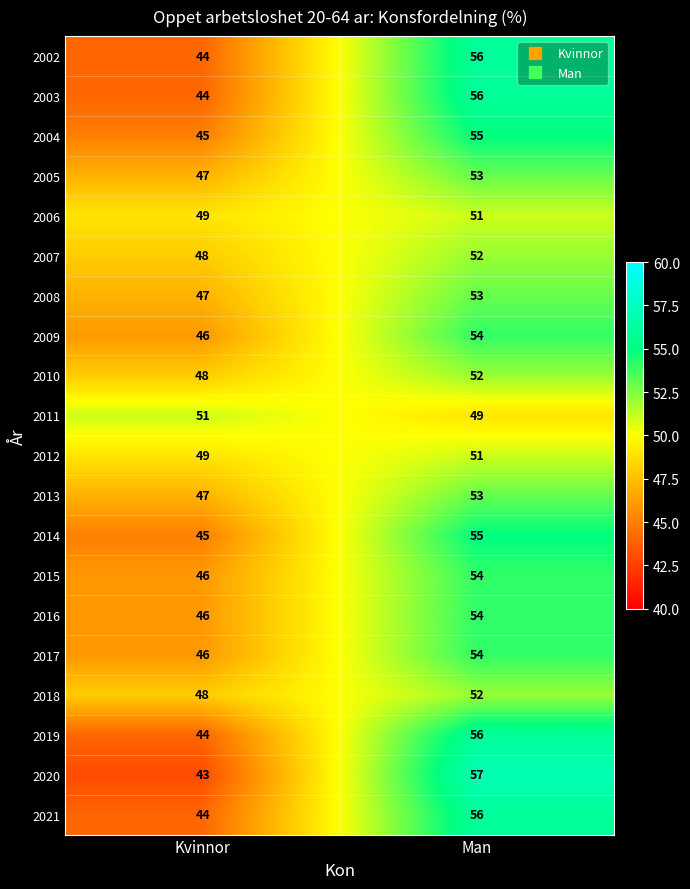

At which category is the sum across all series the highest?

Man